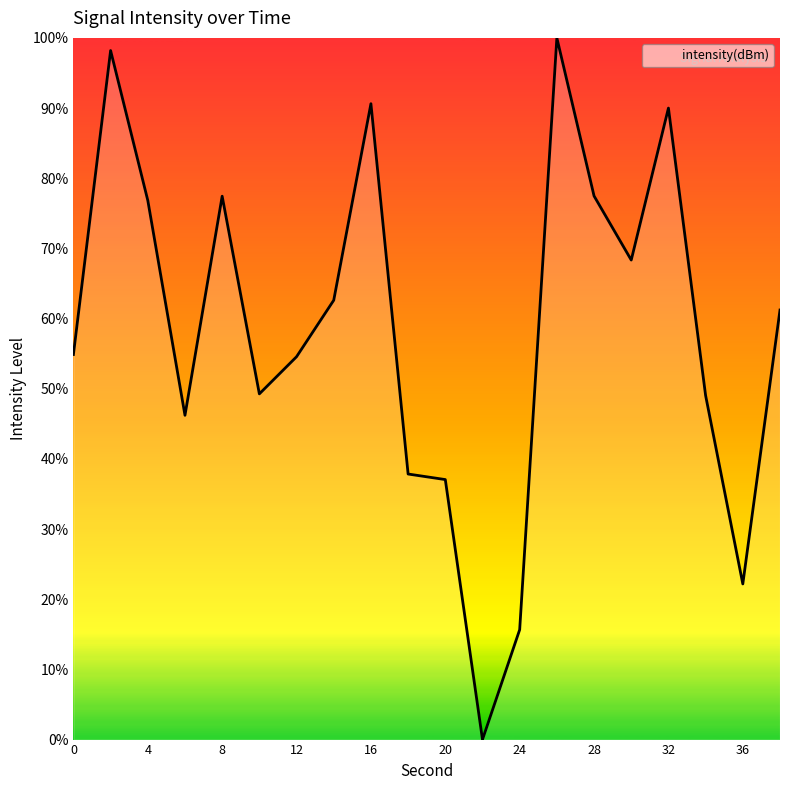

What is the greatest value displayed?

100.0